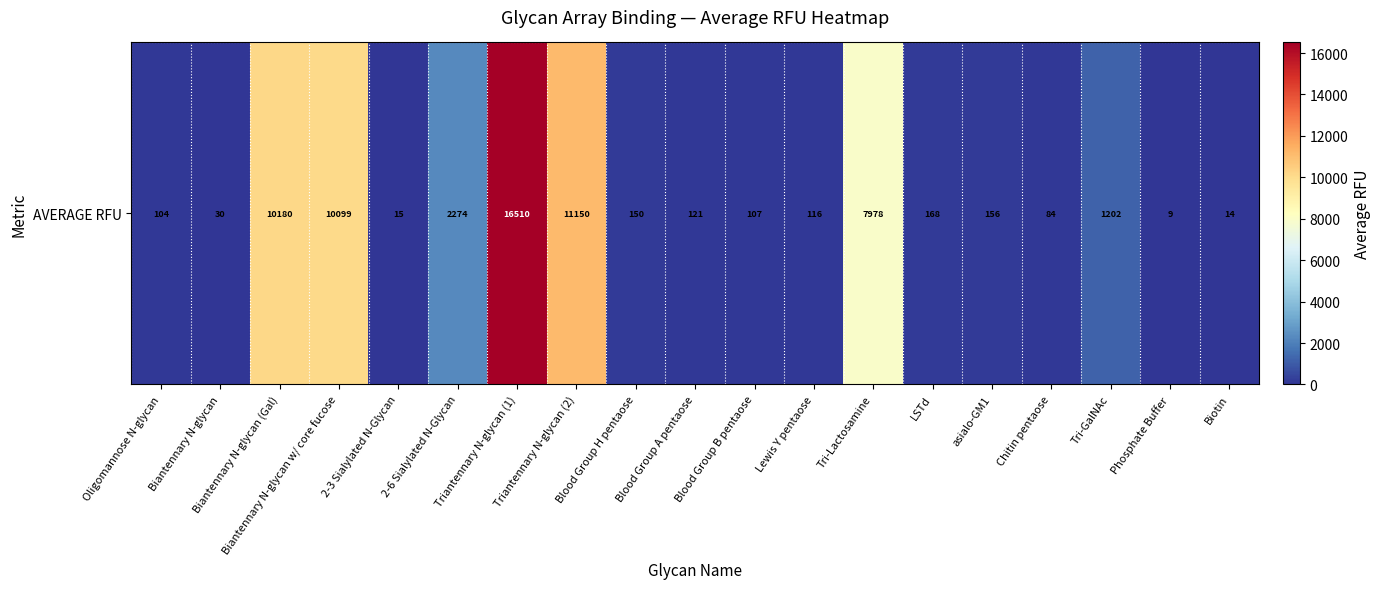

How many values are below 149?

9